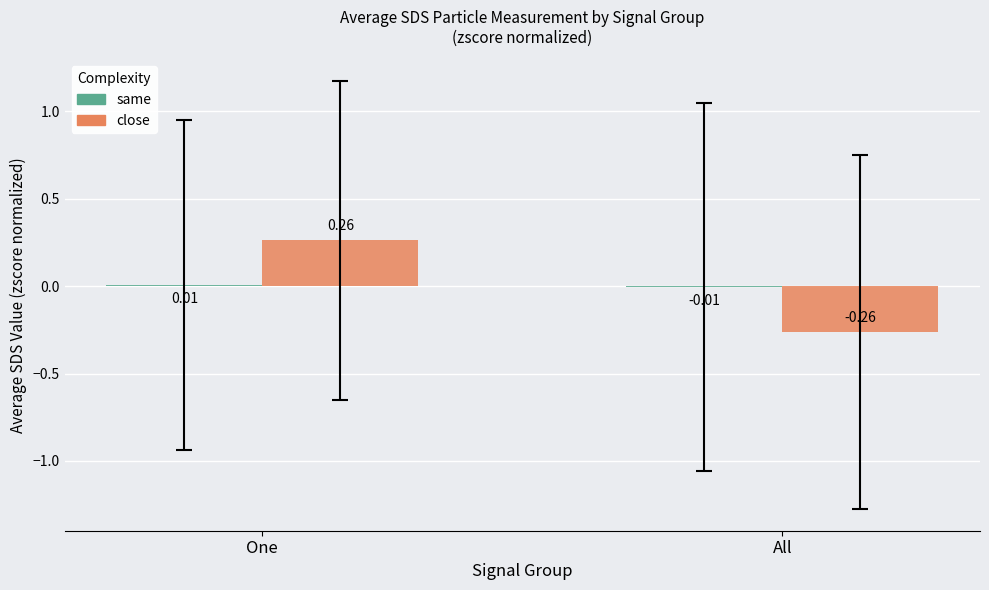

At which category does the chart reach its peak across all series?

One